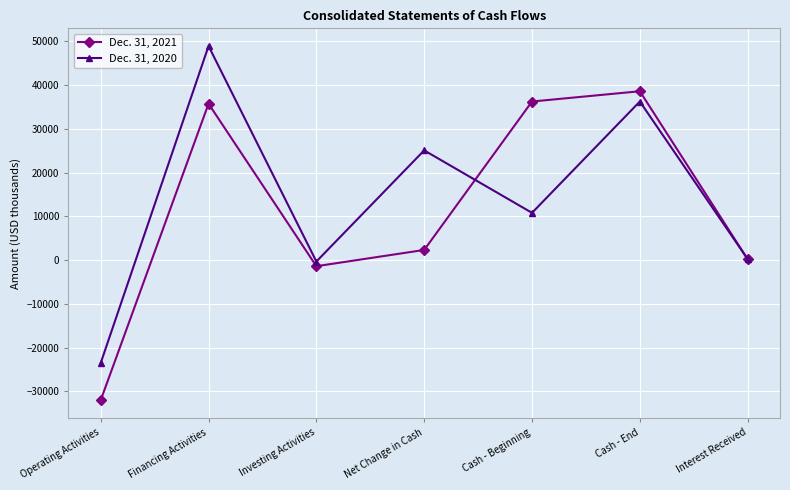

The value of Dec. 31, 2020 at Cash - End is 36268. True or false?

True